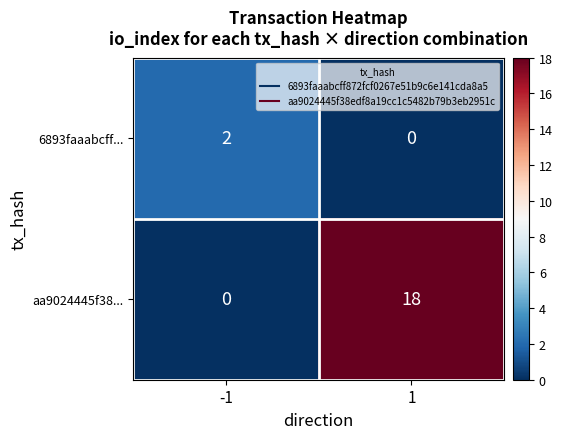

Rank the series by their average value, from lowest to highest.

6893faaabcff..., aa9024445f38...